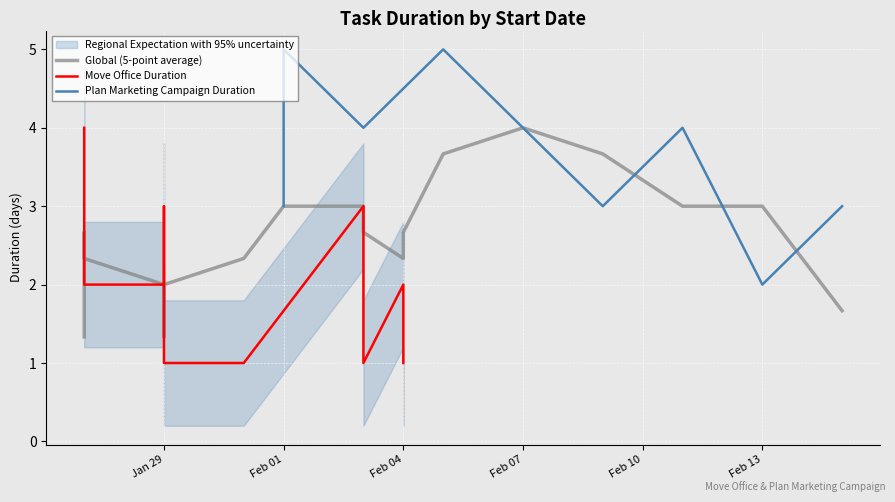

Is it true that the value at Develop the right messages is 2?

False